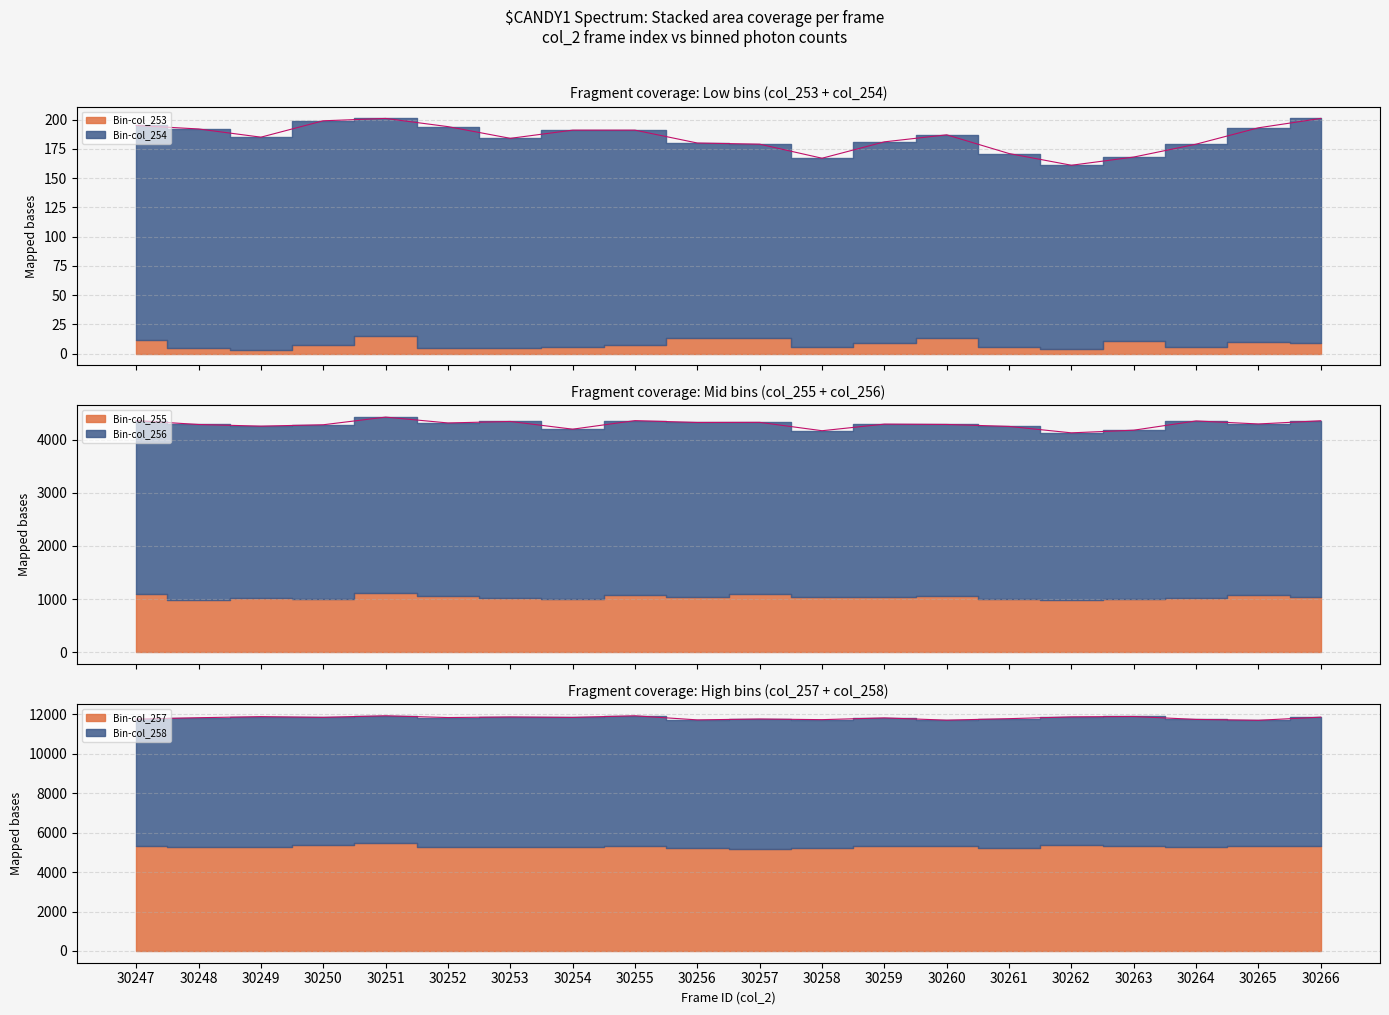

True or false: col_253 has a value of 17 at 30247.

False